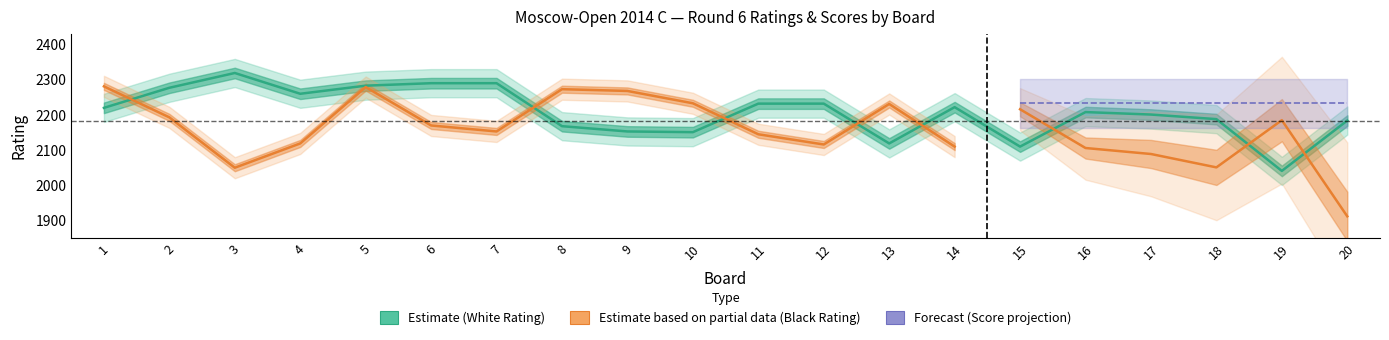

Which series has the largest range (max minus min)?

Black Rating